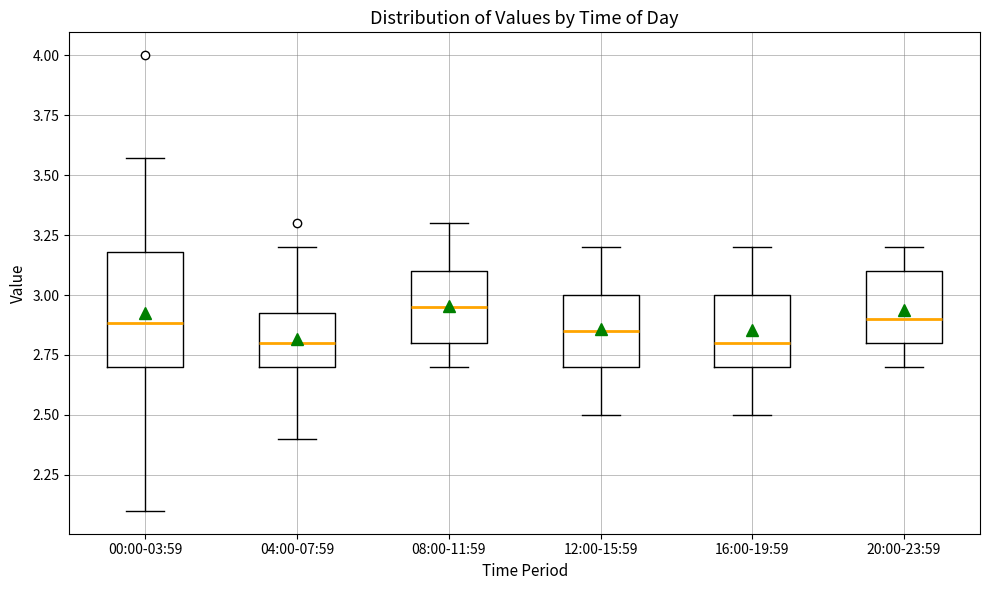

Comparing the boxes themselves (not the whiskers), which one is the tallest?

00:00-03:59